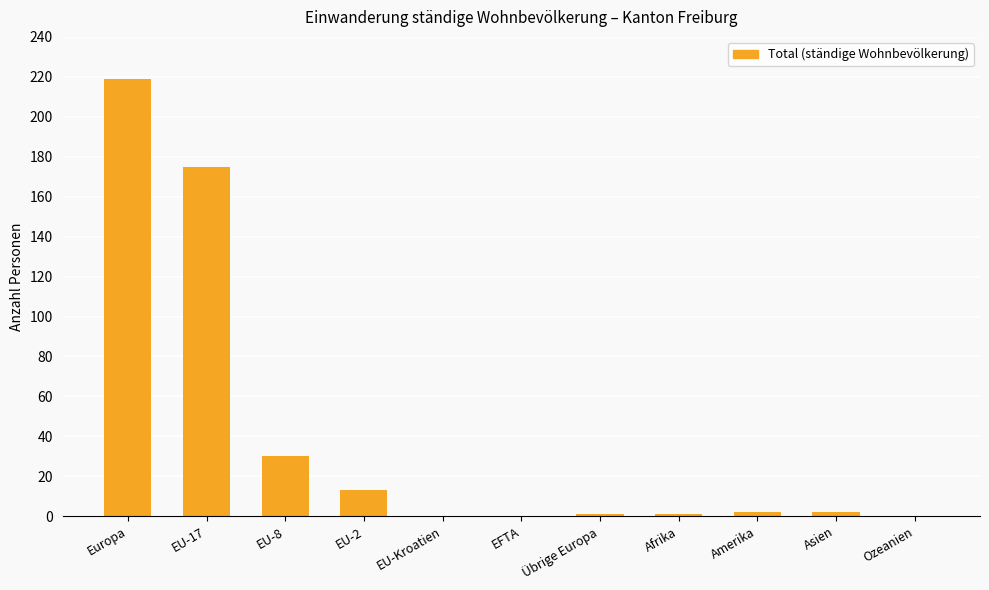

The value at EFTA is 0. True or false?

True